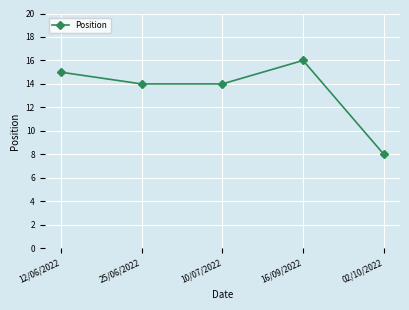

What is the ratio of the value at 02/10/2022 to the value at 25/06/2022?

0.6